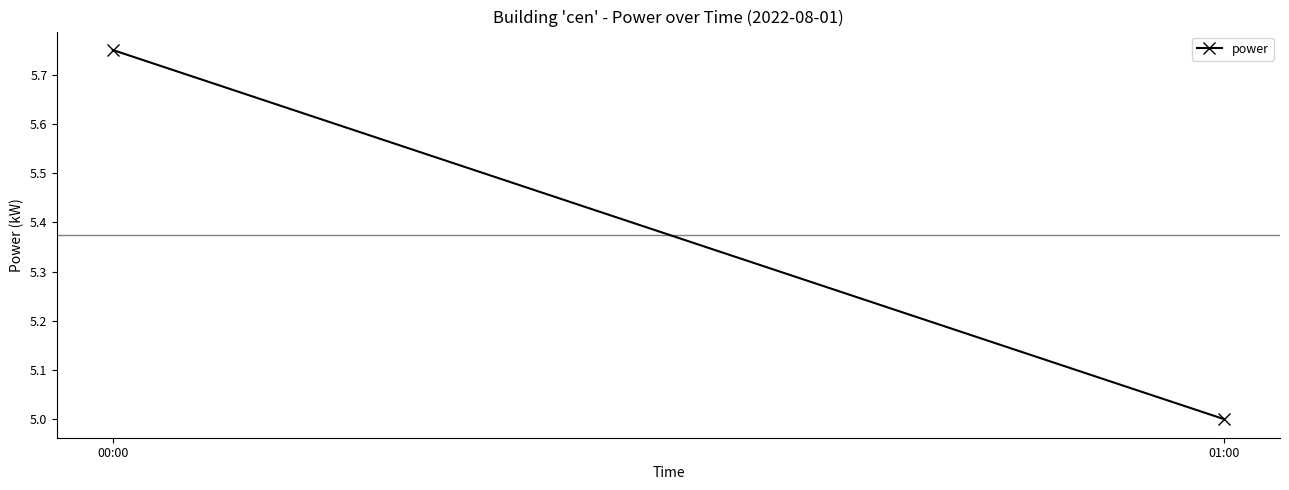

True or false: the data shows 8.2 at 00:00.

False